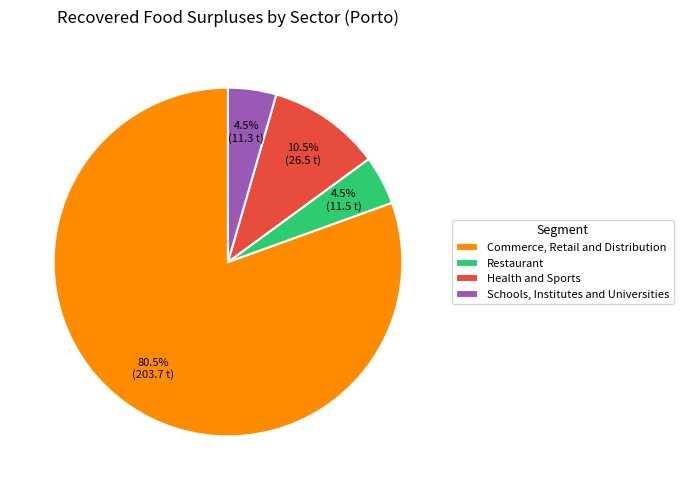

What is the ratio of the value at Restaurant to the value at Schools, Institutes and Universities?

1.0